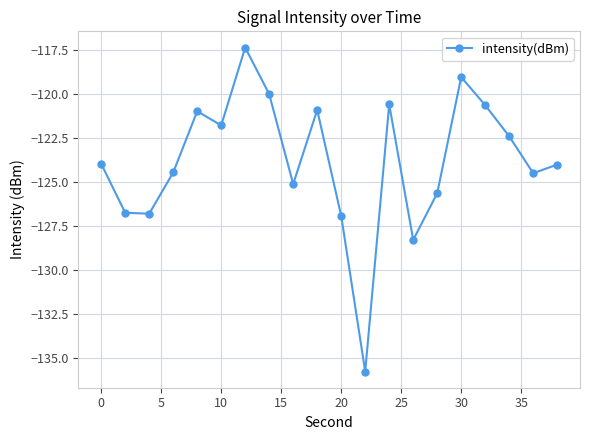

What is the value of the 3rd point from the left?

-126.8